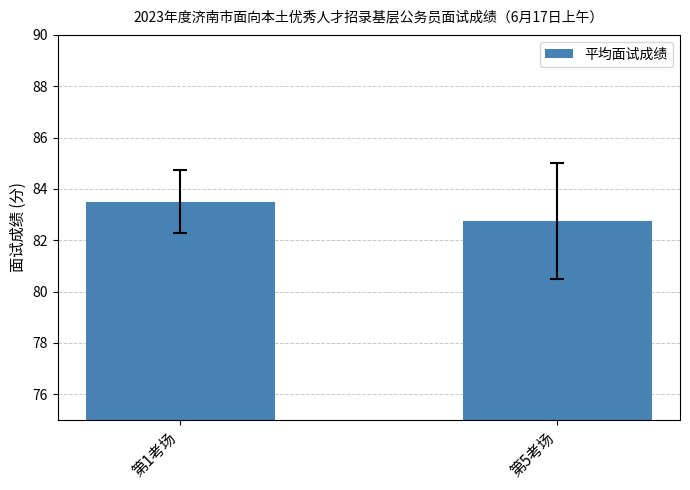

What value does the data have at 第5考场?

82.8